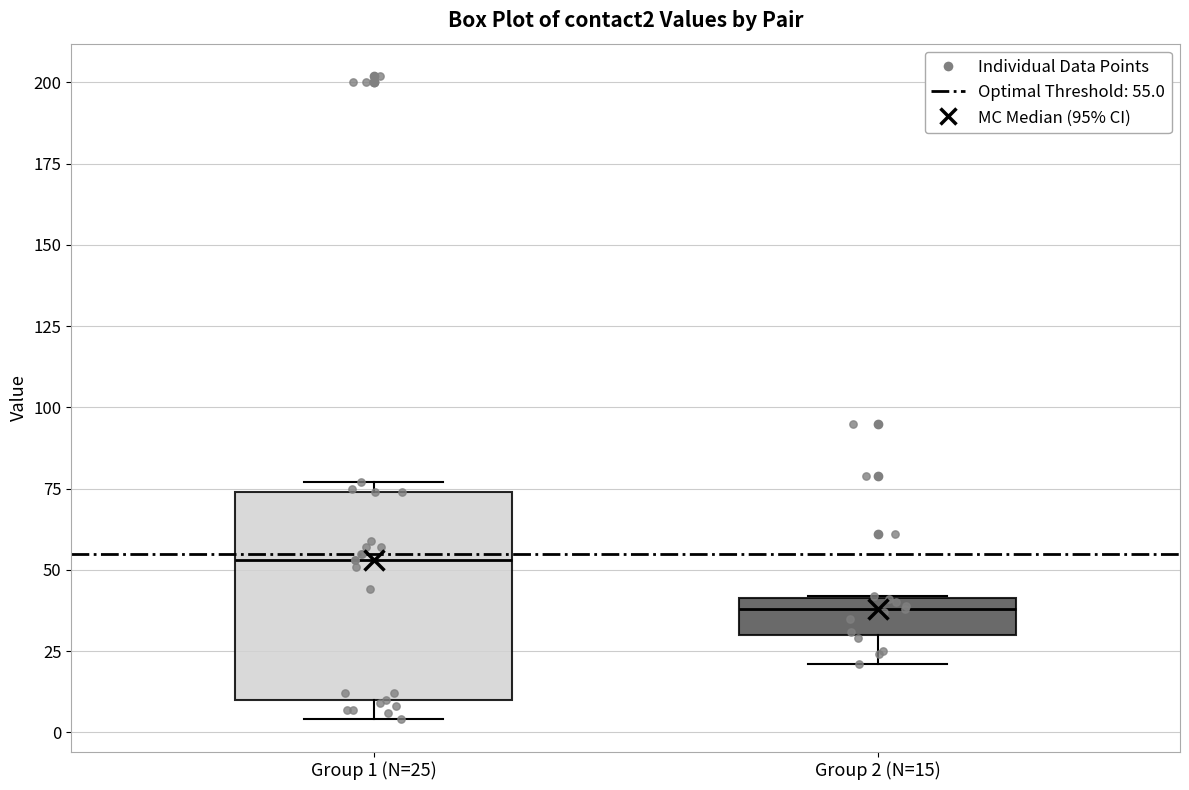

Reading left to right, read every box against the y-axis: the position of its median line, the range the box covers, and the ends of its whiskers. The values are not printed on the chart, so give them approximately, as read against the axis.

Group 1 (N=25): median 55, box 10 to 75, whiskers 5 to 75 (just above the box's upper edge)
Group 2 (N=15): median 40 (just below the box's upper edge), box 30 to 40, whiskers 20 to 40